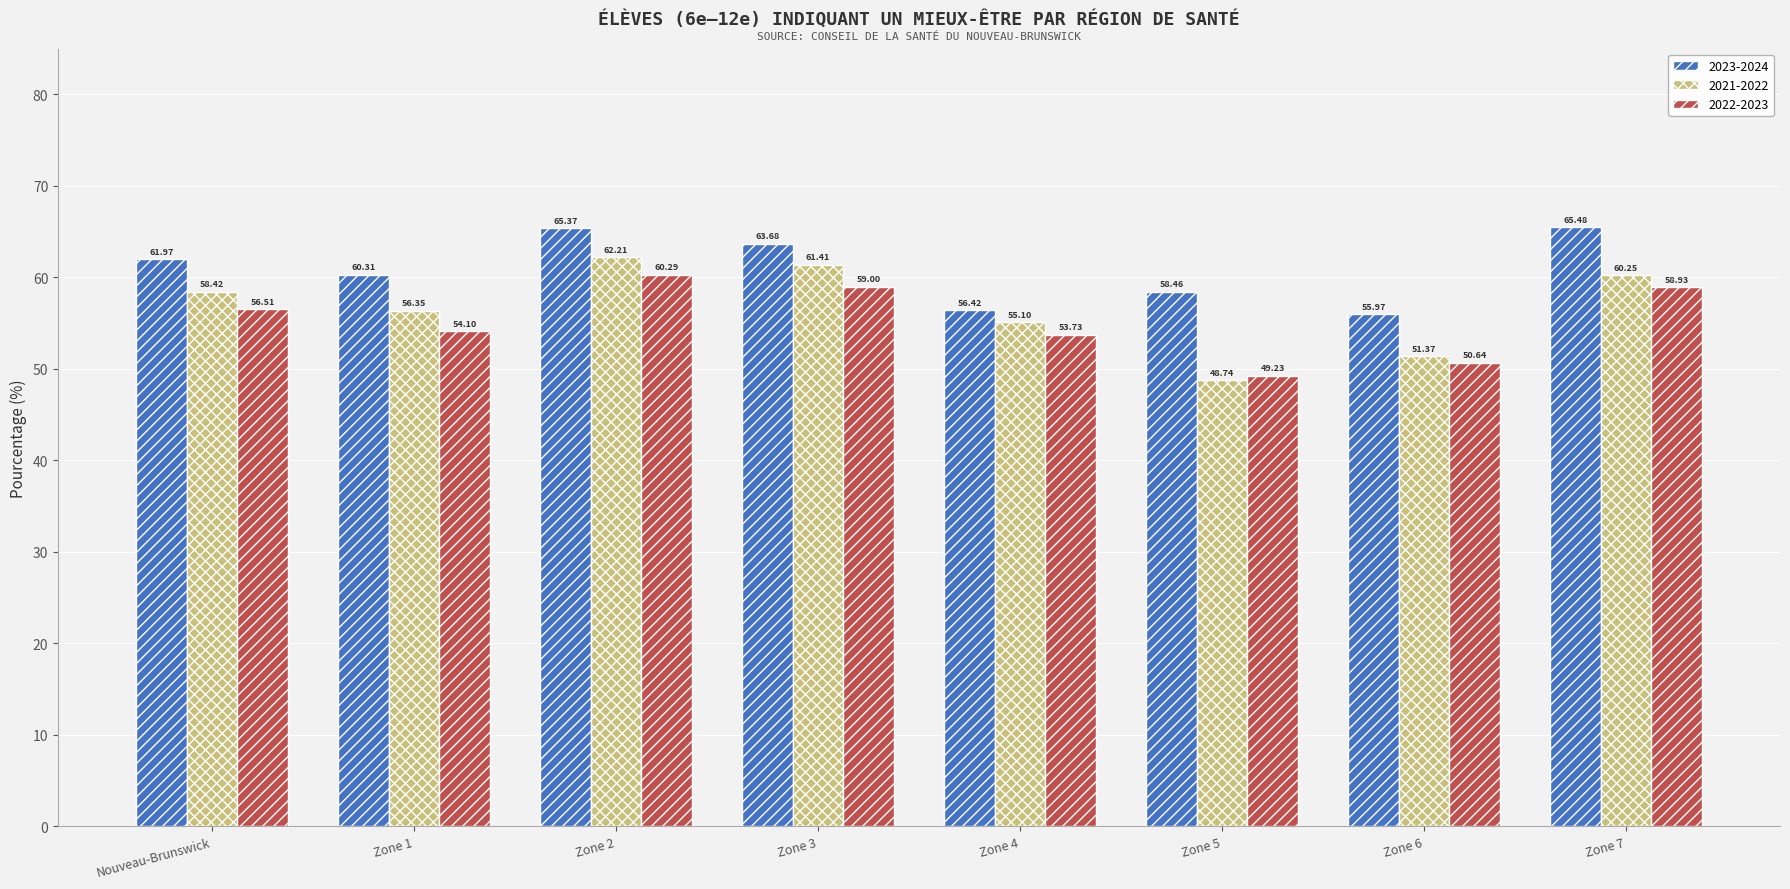

Which series has the largest total across all categories?

2023-2024